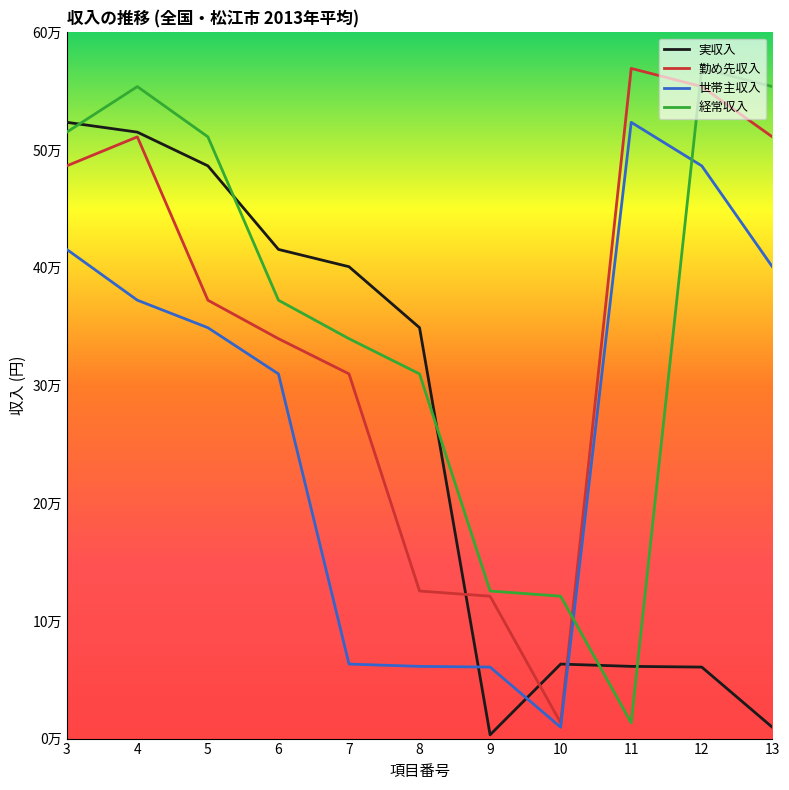

Rank the categories by 世帯主収入 value from lowest to highest.

10, 9, 8, 7, 6, 5, 4, 13, 3, 12, 11